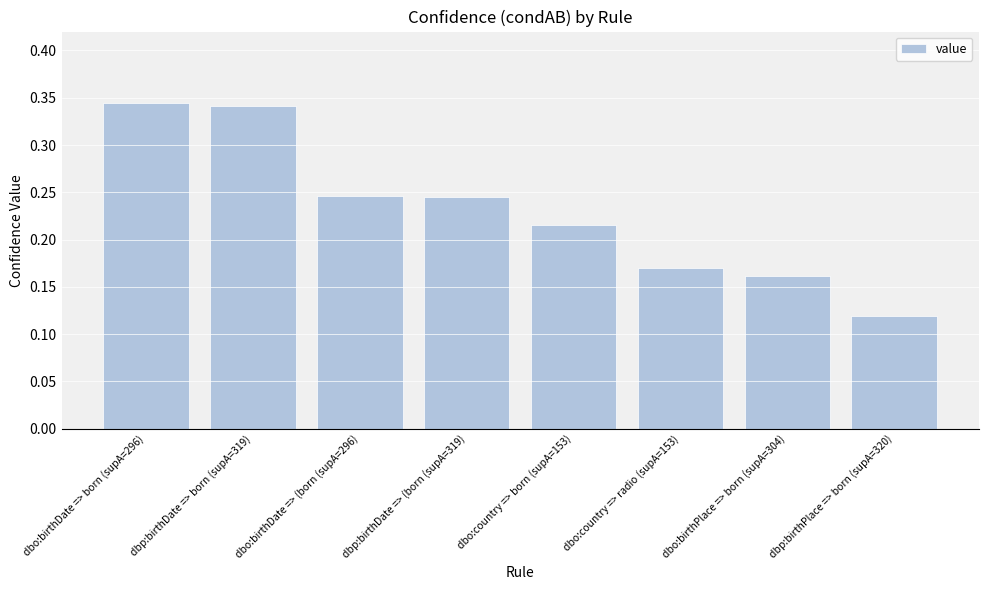

What is the sum of the values at dbo:country => born (supA=153) and dbo:birthPlace => born (supA=304)?

0.4